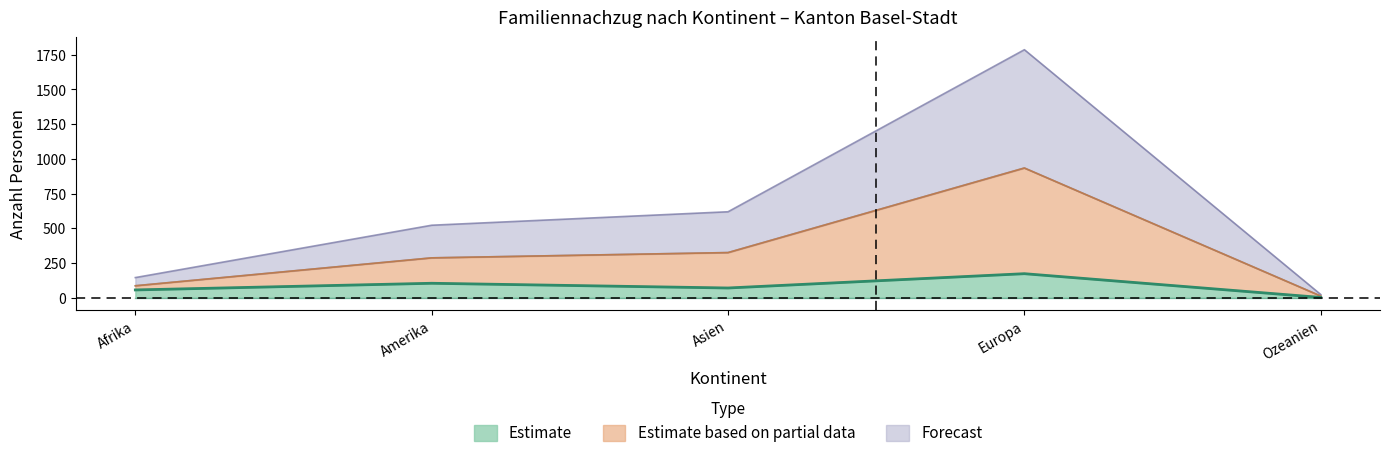

Which category has the lowest value across all series?

Ozeanien